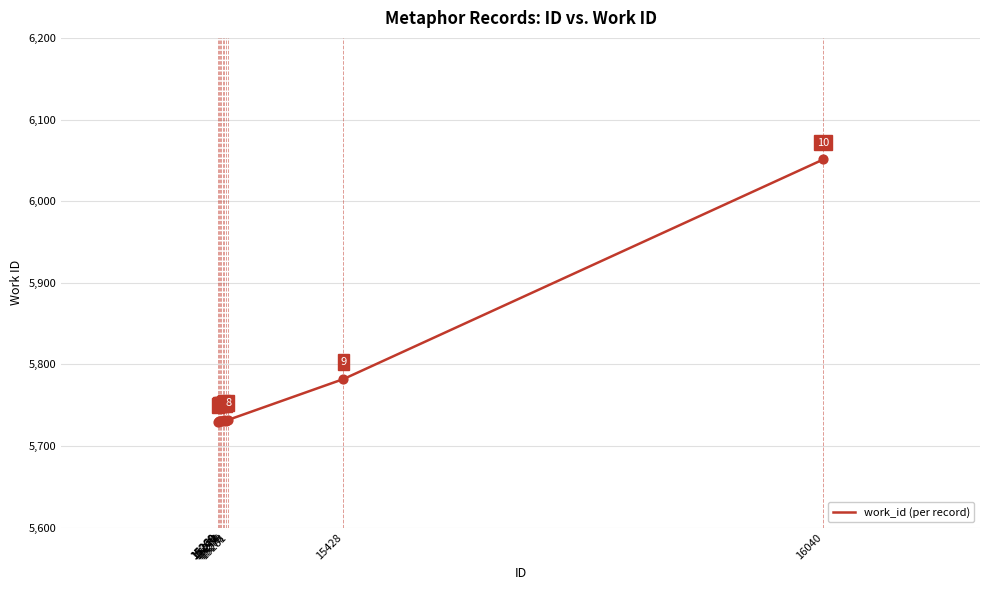

Which has a higher value, 15270 or 15268?

15270